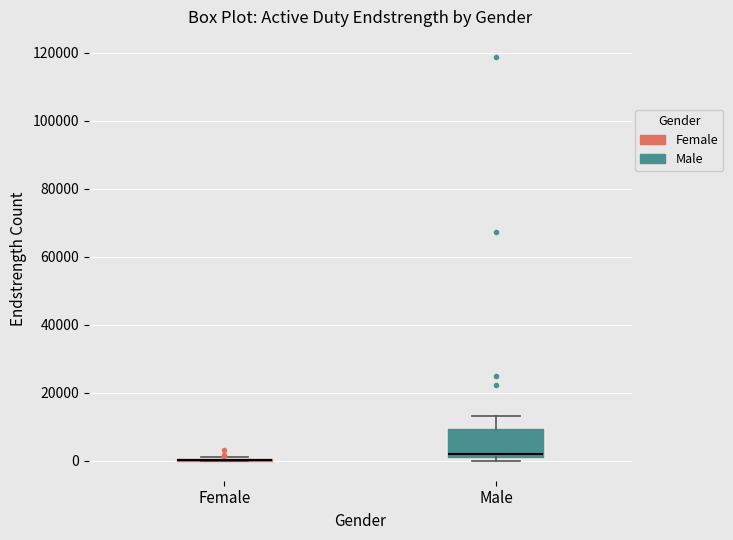

Where does the median line of the box for Male sit on the y-axis? The values are not printed on the chart, so give them approximately, as read against the axis.

2000